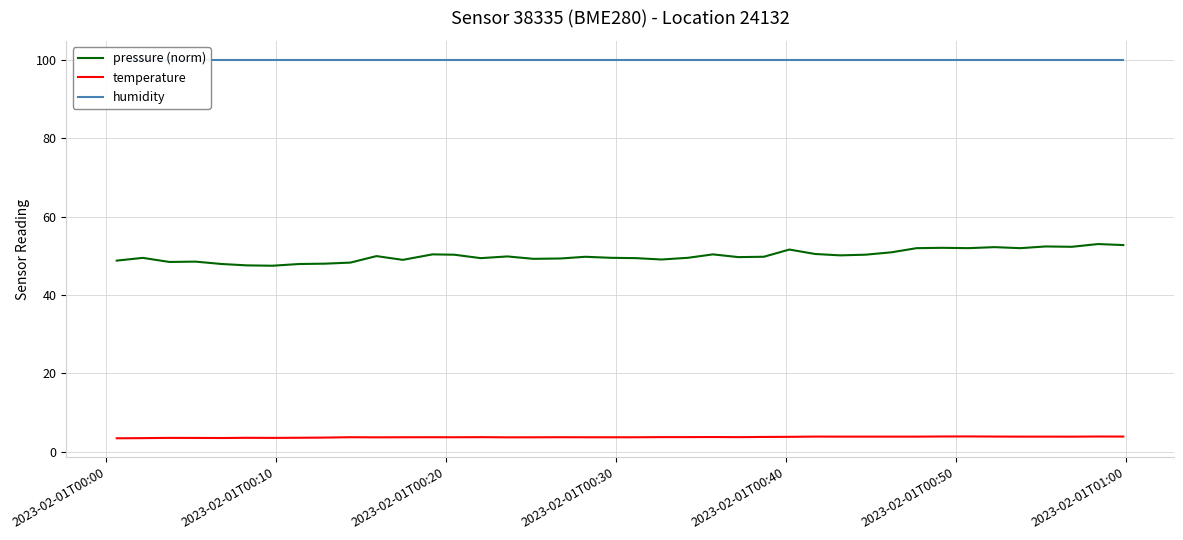

Which series has the largest total across all categories?

humidity